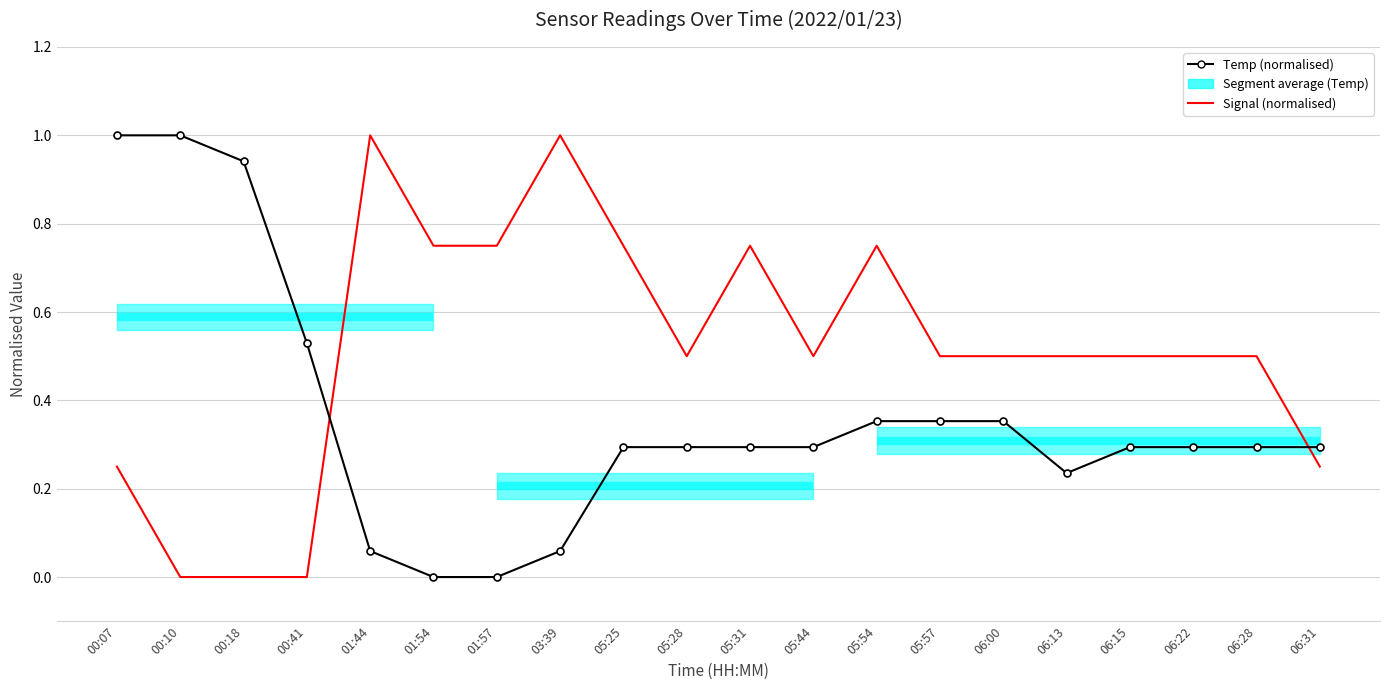

What is the value of the Temp (normalised) point at the 20th from the left?

0.3